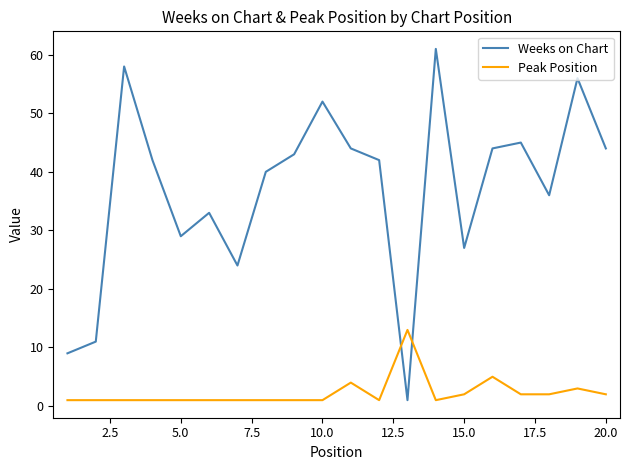

Does the chart display data point markers on the line(s)?

No